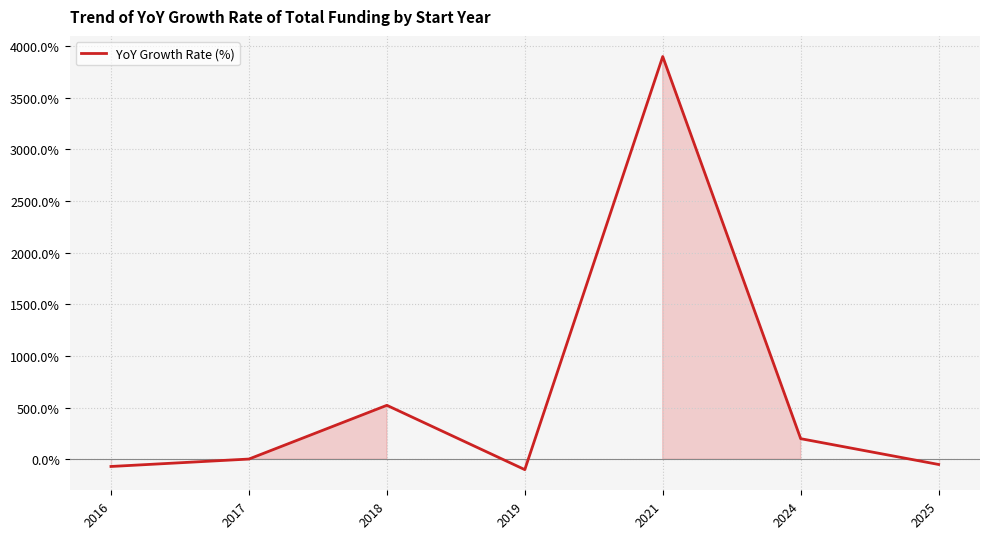

What is the smallest value displayed?

-99.9